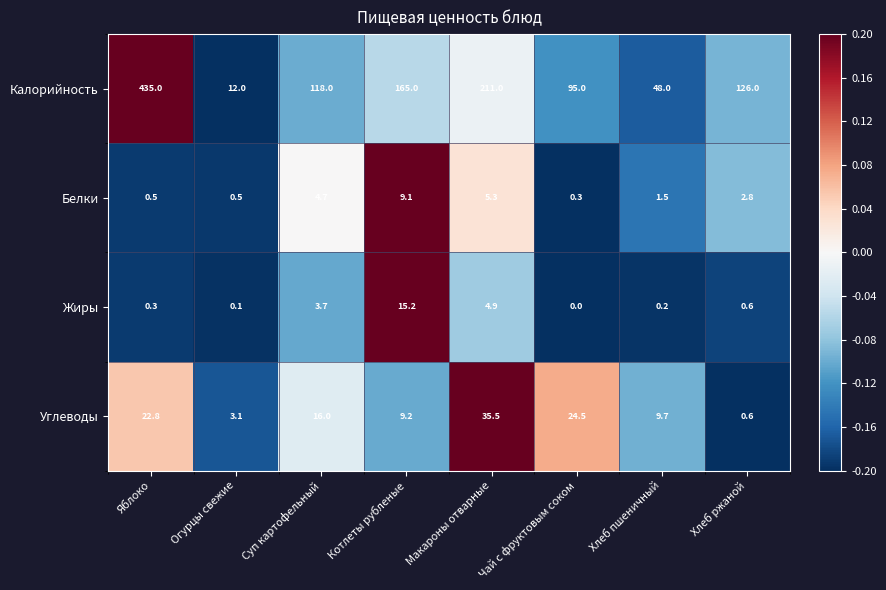

The Углеводы series shows 0.6 at Хлеб ржаной. True or false?

True